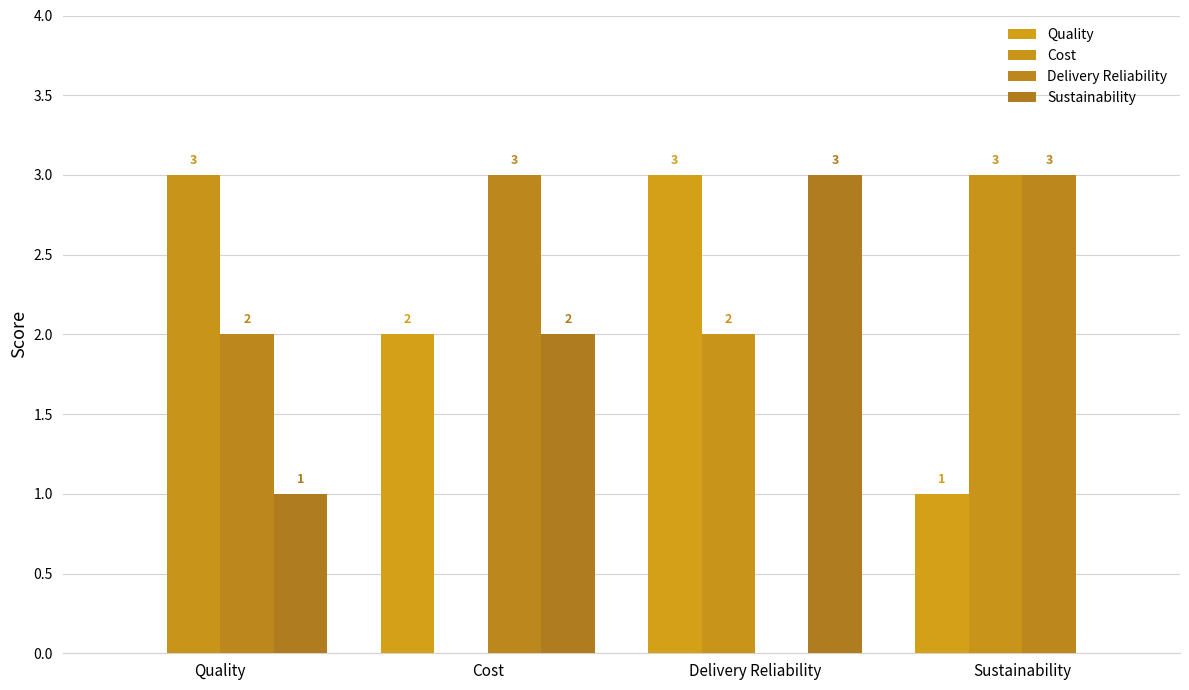

What is the greatest value displayed?

3